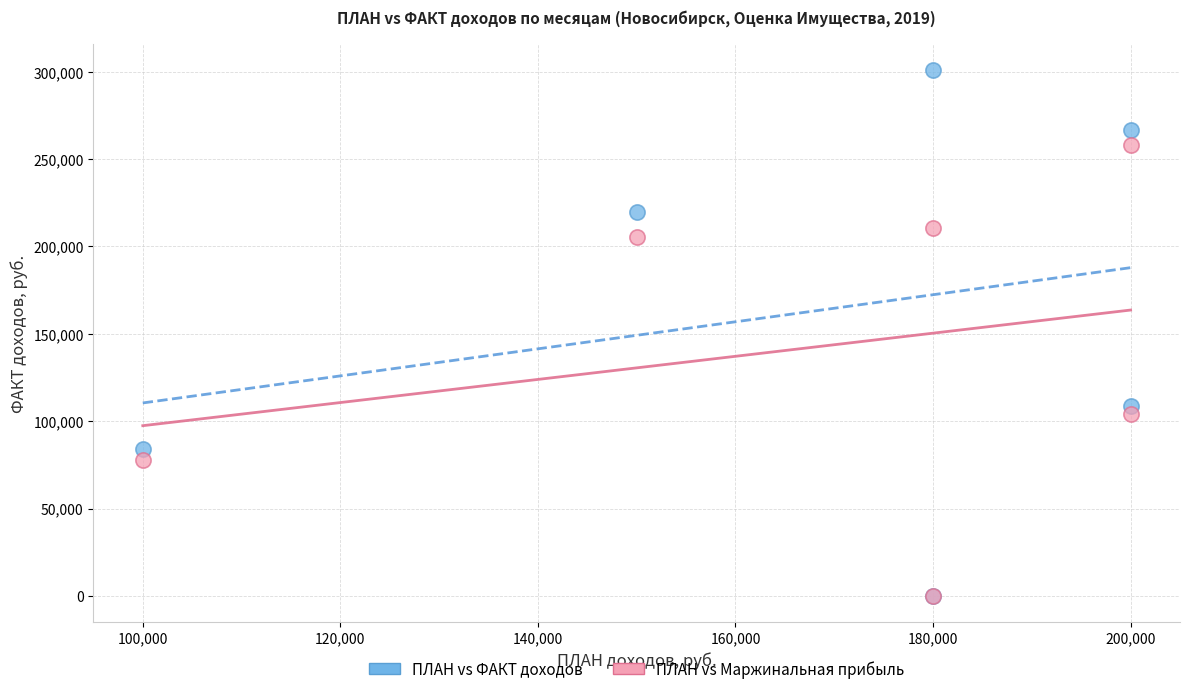

In the ПЛАН vs Маржинальная прибыль series, what Y value is closest to 129050?

103900